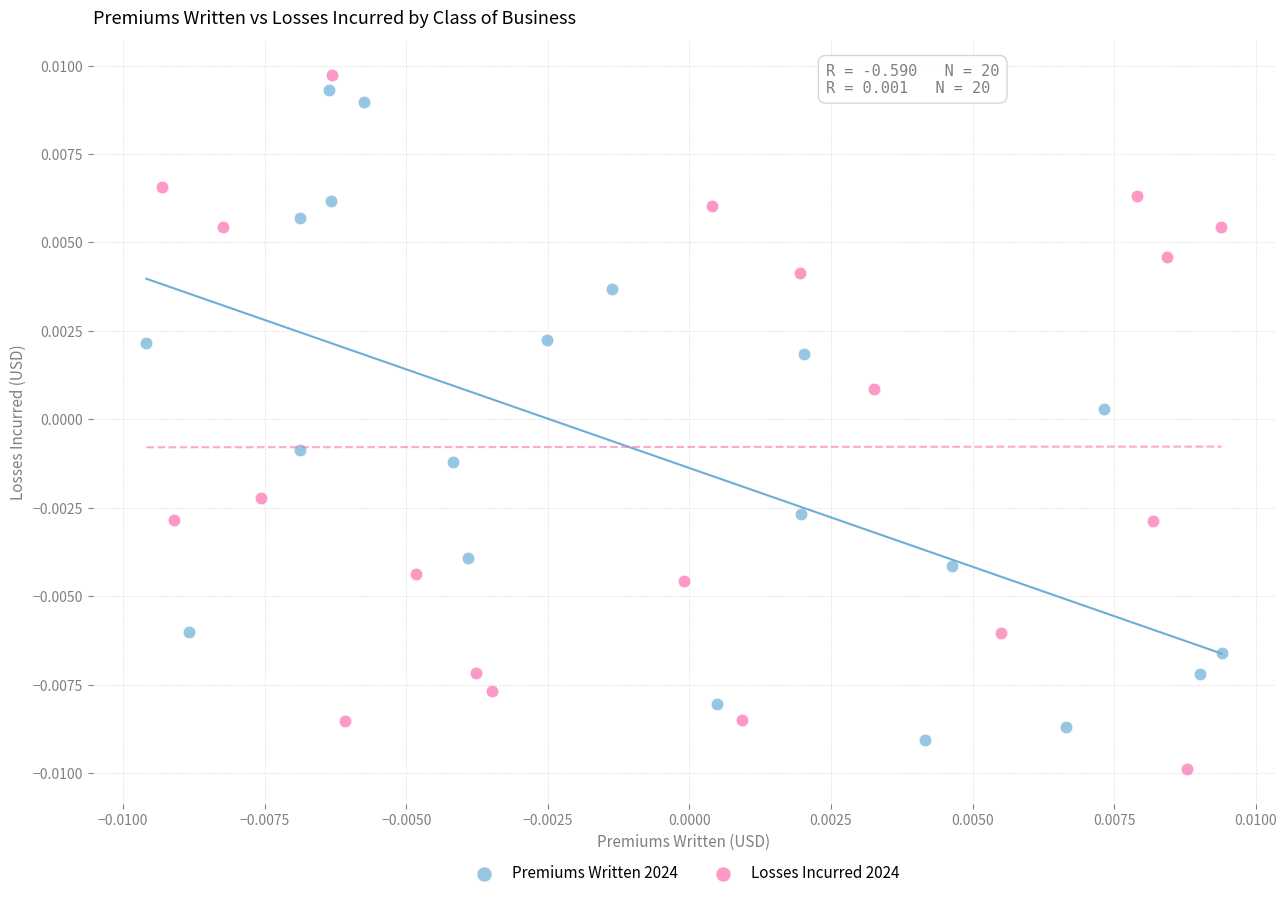

Which series contains the lowest Y value?

Losses Incurred 2024